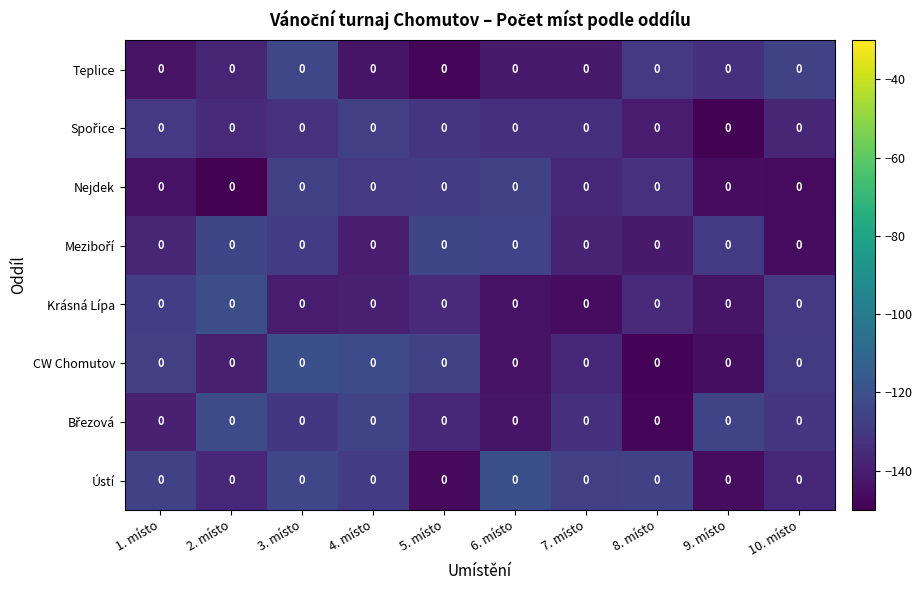

The Teplice series shows -97.9 at 1. místo. True or false?

False